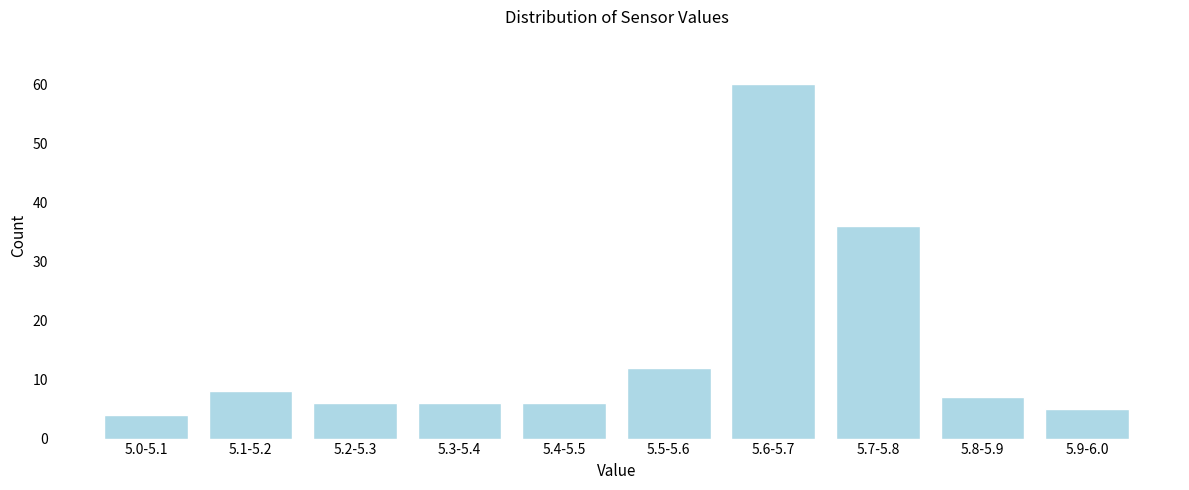

Reading left to right, extract all data points from this chart.

5.0-5.1=4	5.1-5.2=8	5.2-5.3=6	5.3-5.4=6	5.4-5.5=6	5.5-5.6=12	5.6-5.7=60	5.7-5.8=36	5.8-5.9=7	5.9-6.0=5